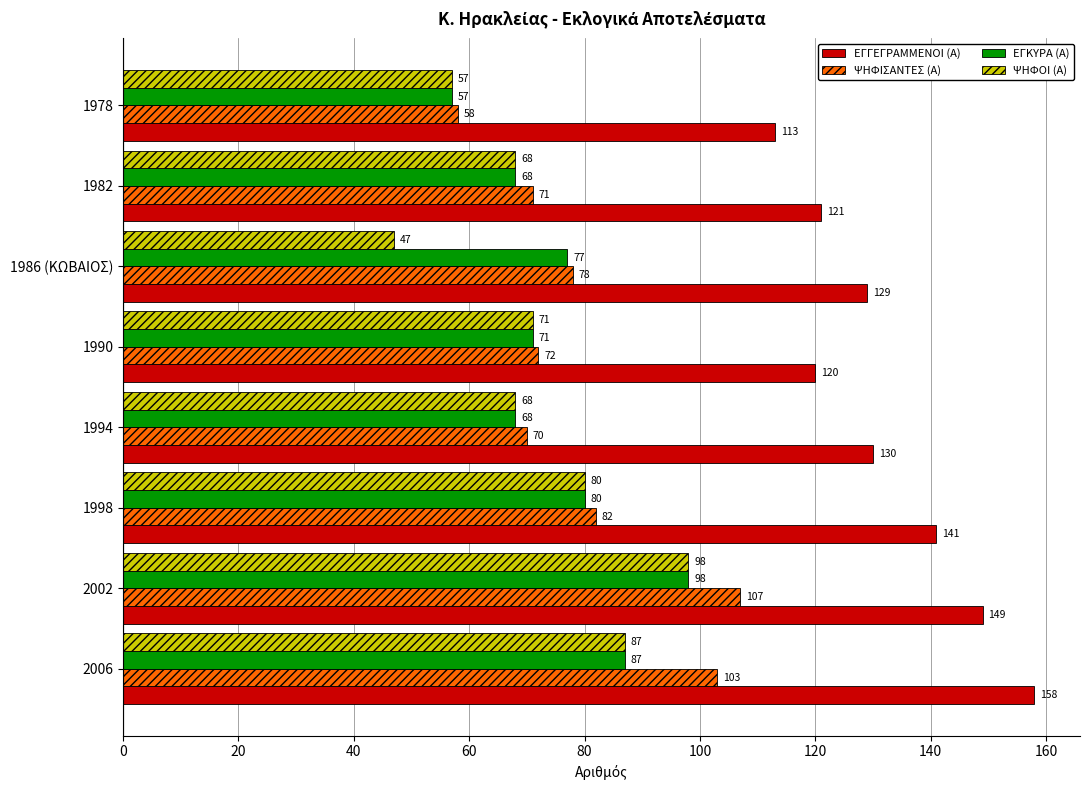

At which label is ΨΗΦΟΙ (Α) closest to 72?

1990